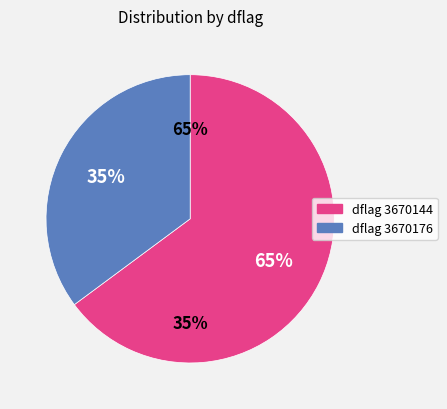

True or false: 3670144 accounts for 58% of the total.

False